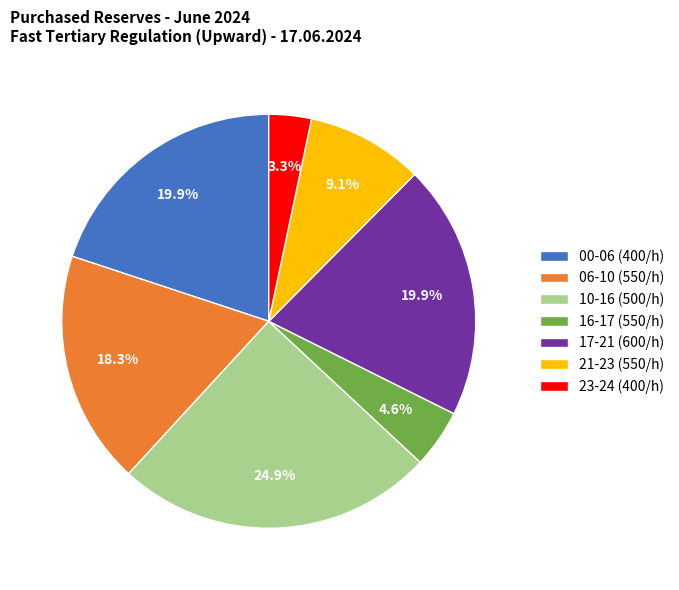

What is the largest slice in the pie chart?

10-16 (500/h)